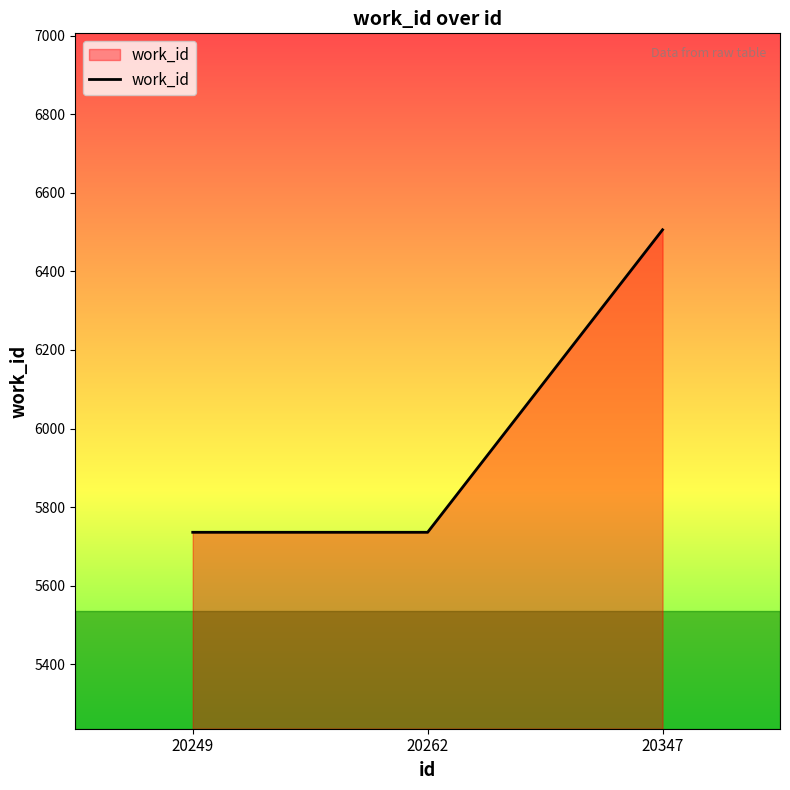

The value at 20347 is 6506. True or false?

True